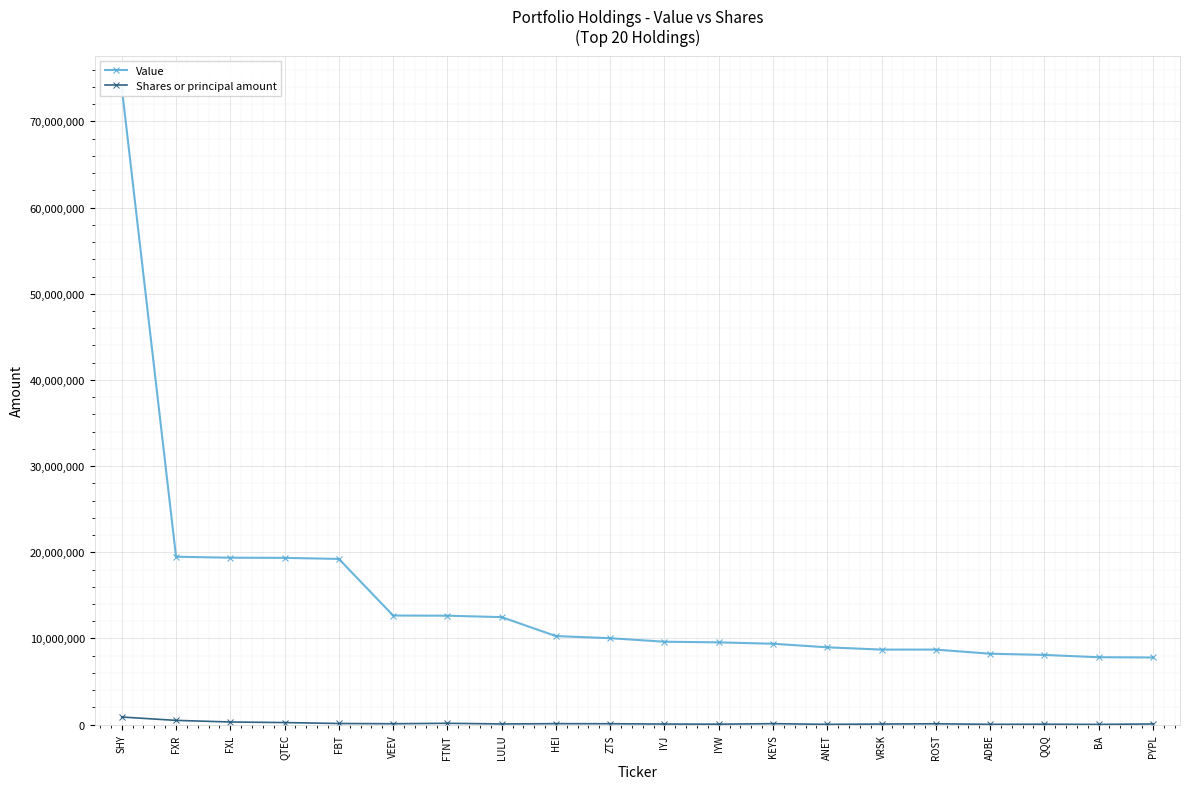

Reading left to right, list all the values displayed in this chart.

Value: SHY=73931000	FXR=19480000	FXL=19370000	QTEC=19352000	FBT=19228000	VEEV=12659000	FTNT=12638000	LULU=12473000	HEI=10275000	ZTS=10026000	IYJ=9619000	IYW=9544000	KEYS=9383000	ANET=8970000	VRSK=8704000	ROST=8705000	ADBE=8225000	QQQ=8086000	BA=7820000	PYPL=7793000
Shares or principal amount: SHY=878879	FXR=488106	FXL=303038	QTEC=234936	FBT=127463	VEEV=99791	FTNT=150501	LULU=76116	HEI=108305	ZTS=99593	IYJ=63373	IYW=50074	KEYS=107603	ANET=28525	VRSK=65440	ROST=93498	ADBE=30863	QQQ=45009	BA=20502	PYPL=75050